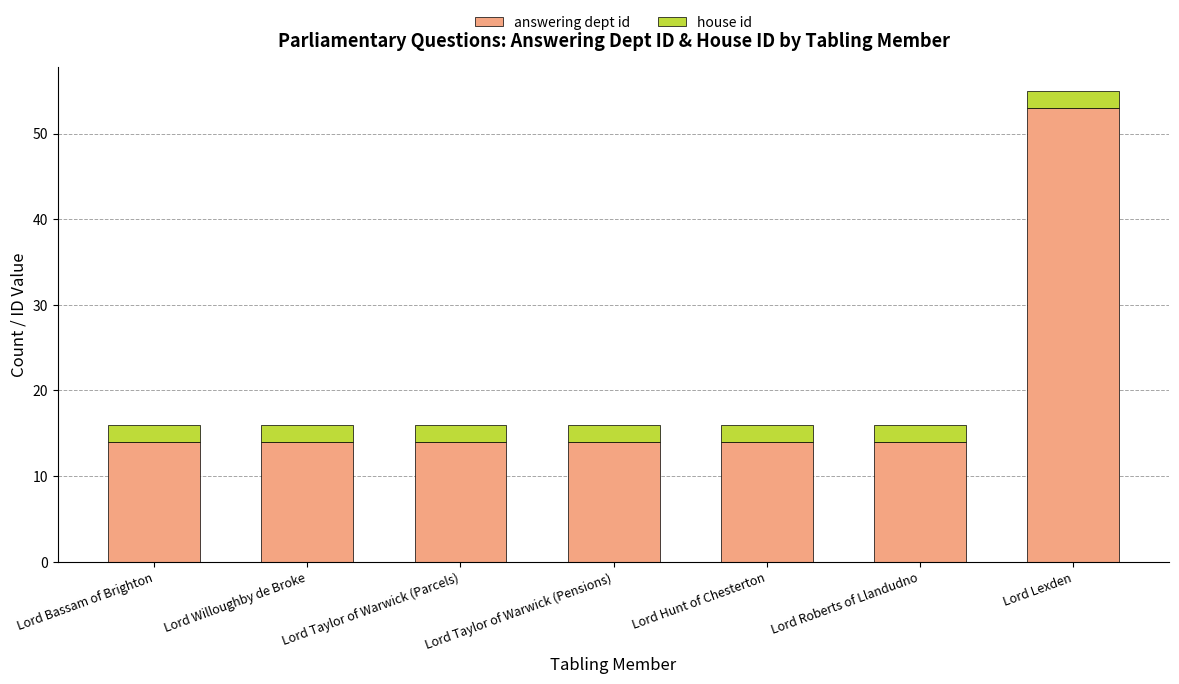

At which label does answering dept id reach its peak?

Lord Lexden